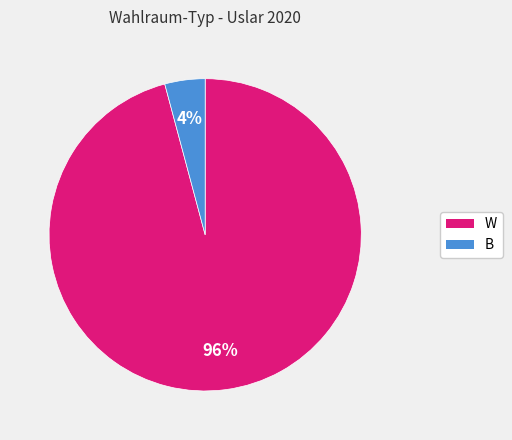

Between W and B, which is larger?

W